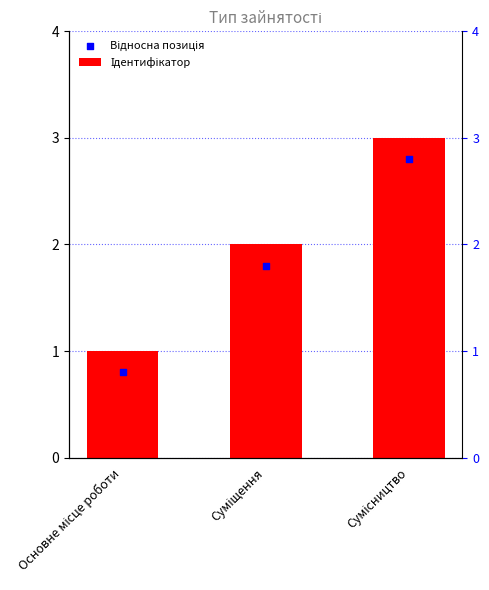

At which category is the sum across all series the highest?

Сумісництво